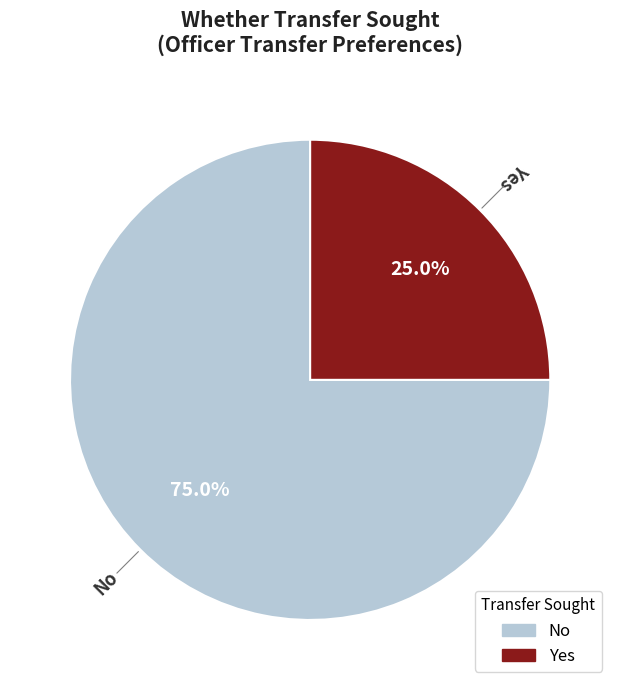

Which category accounts for the majority?

No